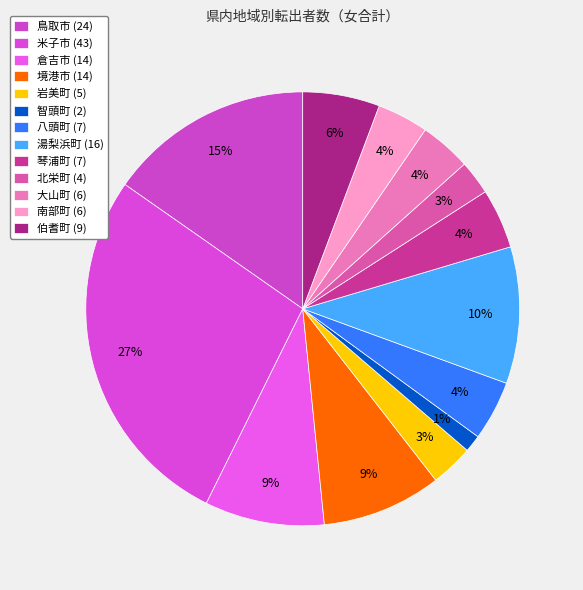

Is 琴浦町 the majority of the pie?

No